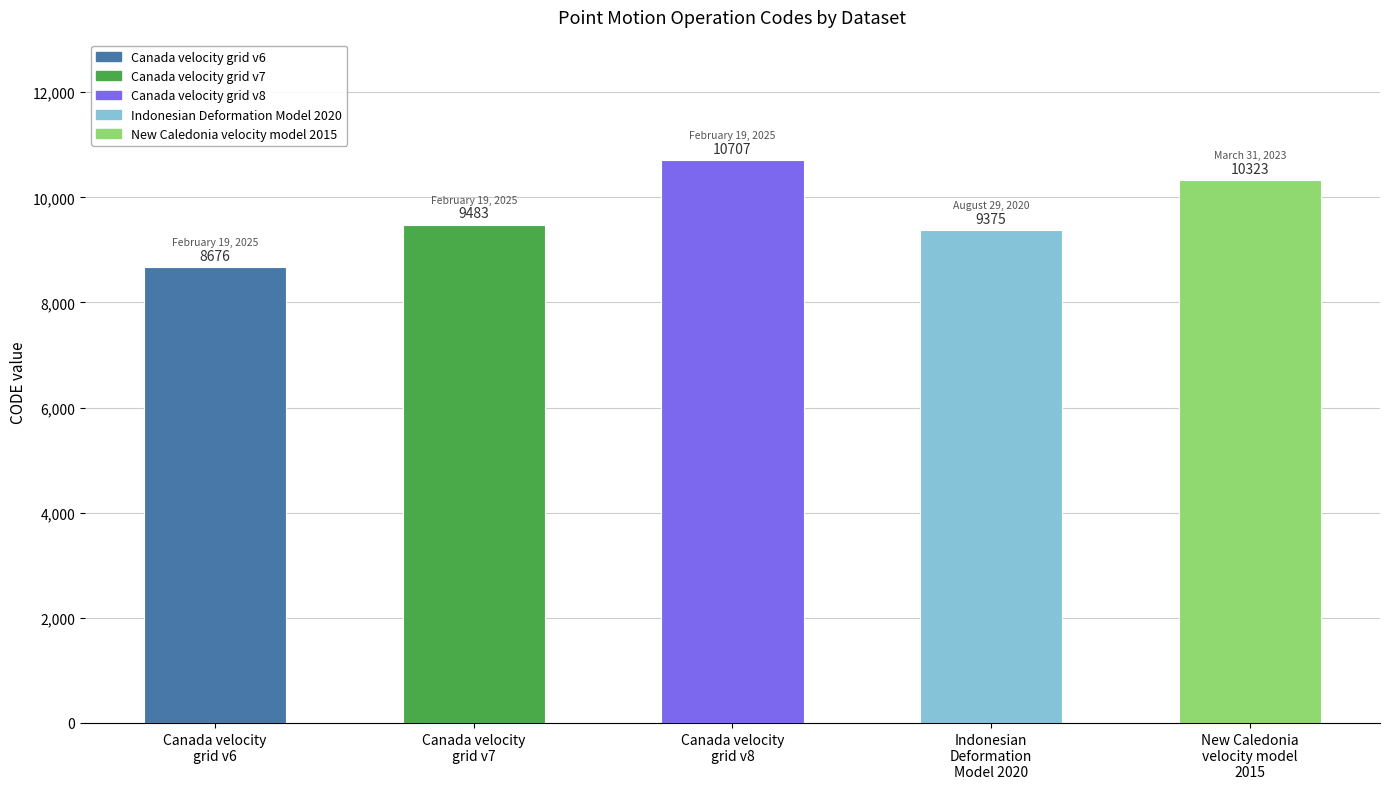

Rank the categories by value from lowest to highest.

Canada velocity
grid v6, Indonesian
Deformation
Model 2020, Canada velocity
grid v7, New Caledonia
velocity model
2015, Canada velocity
grid v8